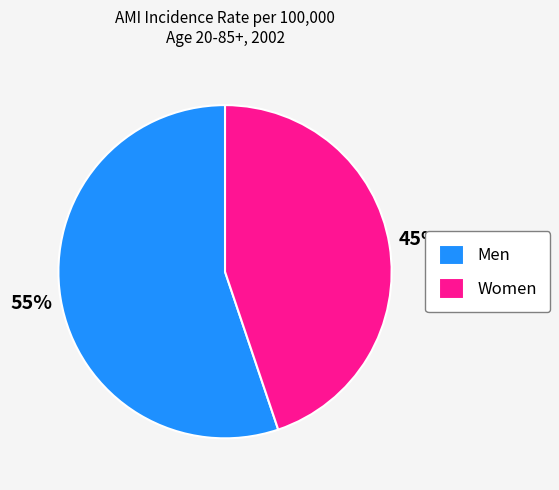

To the nearest percent, what is the difference between the Women and Men slice percentages?

10%